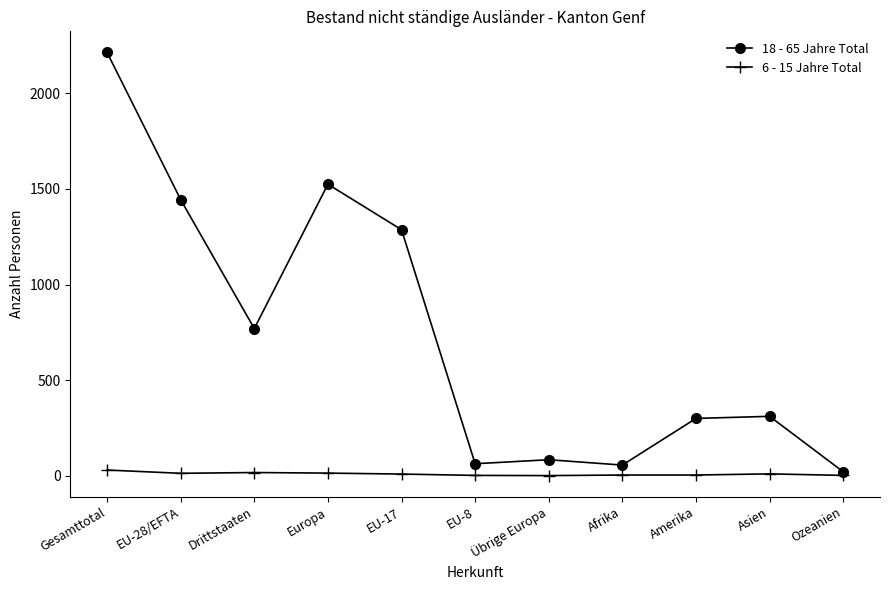

What is the difference between the maximum and minimum values in the 6 - 15 Jahre Total series?

29